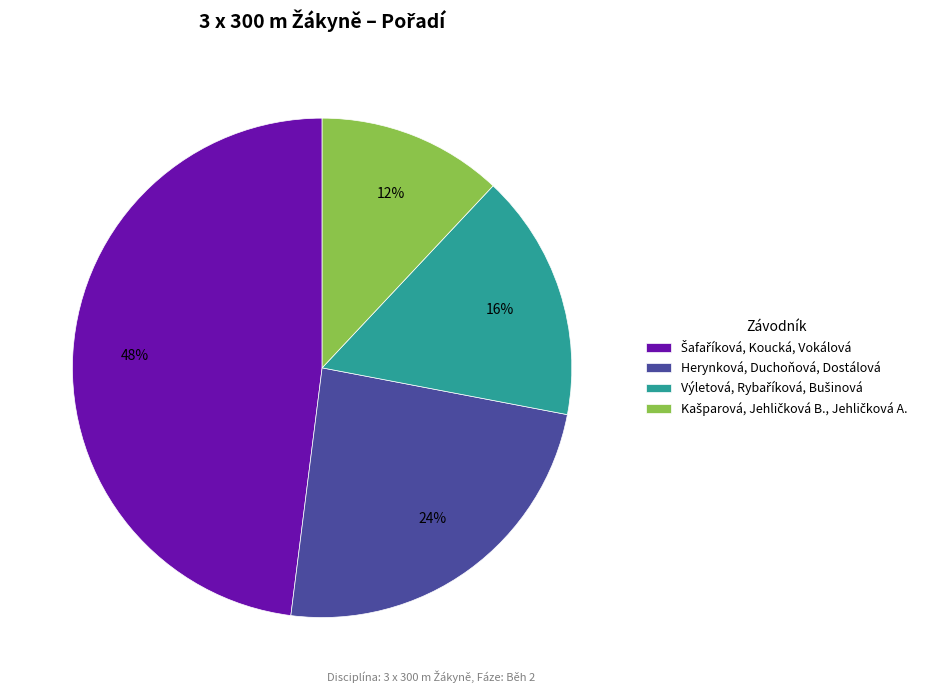

Is there any slice that represents more than half of the pie?

No